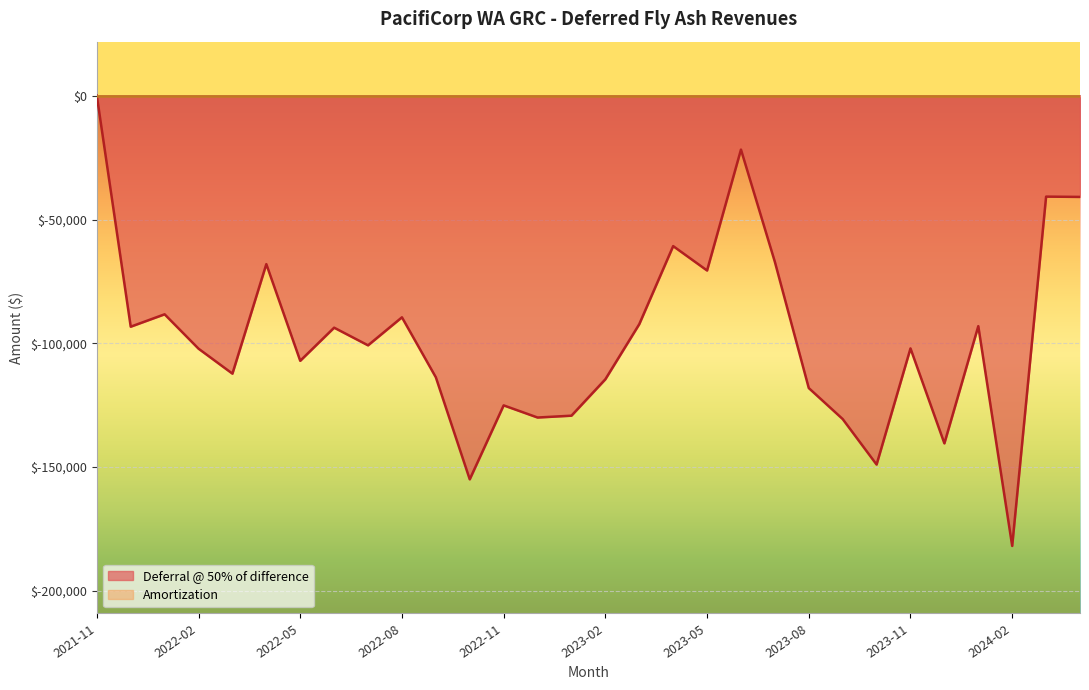

What is the difference between the maximum and minimum values?

181825.3